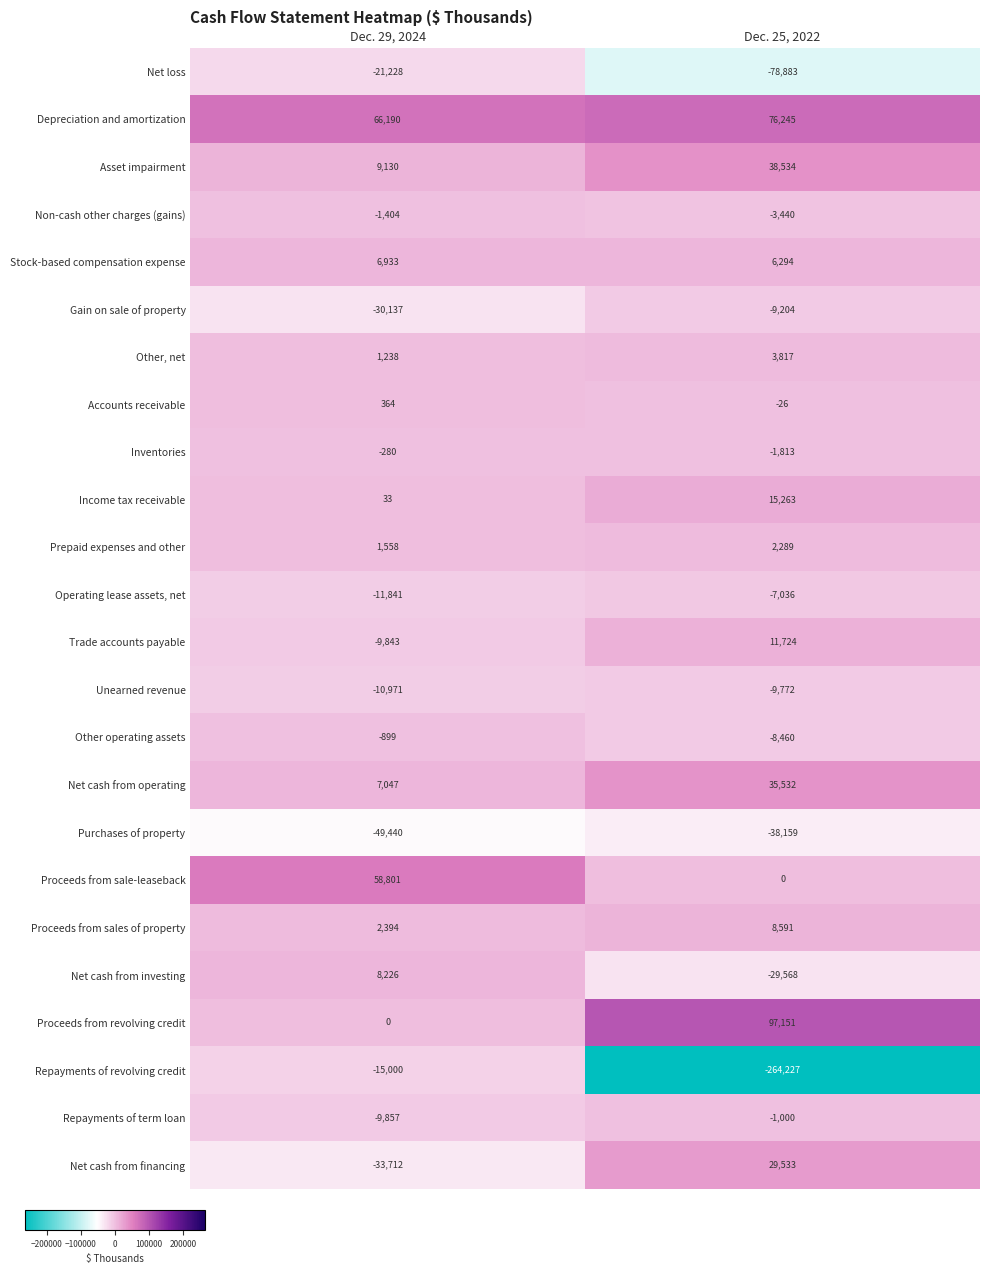

Is the value of Asset impairment at Dec. 29, 2024 greater than the value of Repayments of term loan at Dec. 29, 2024?

Yes